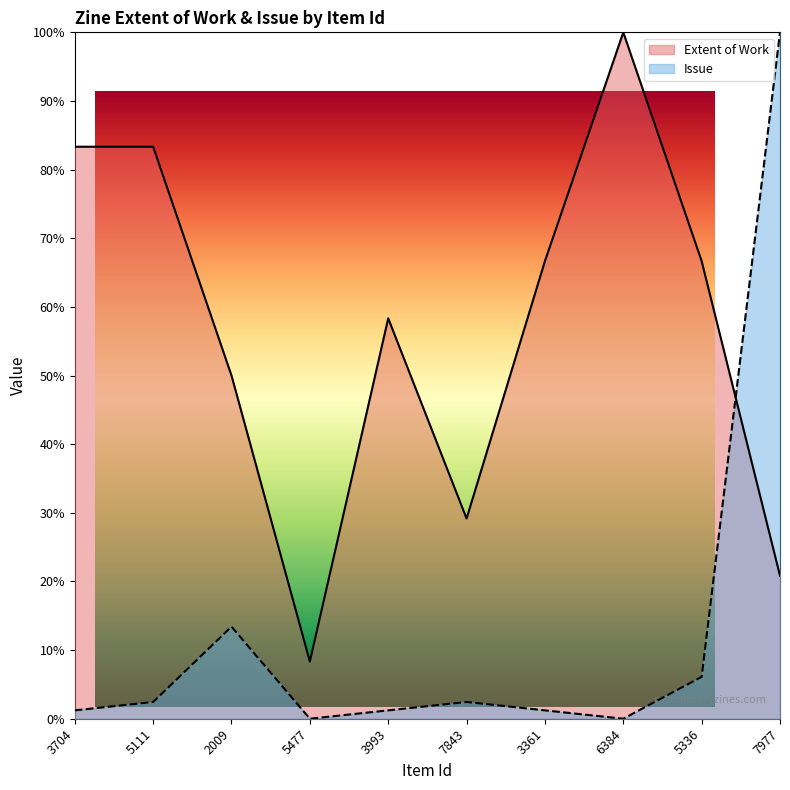

How many times do Issue and Extent of Work cross each other?

1